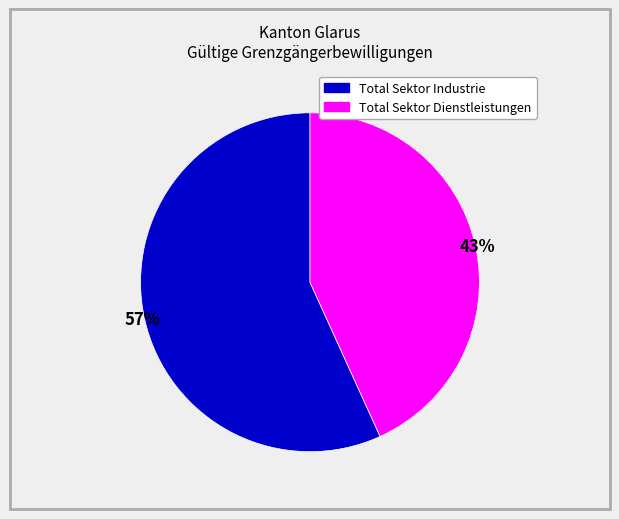

Does any single category account for the majority?

Yes